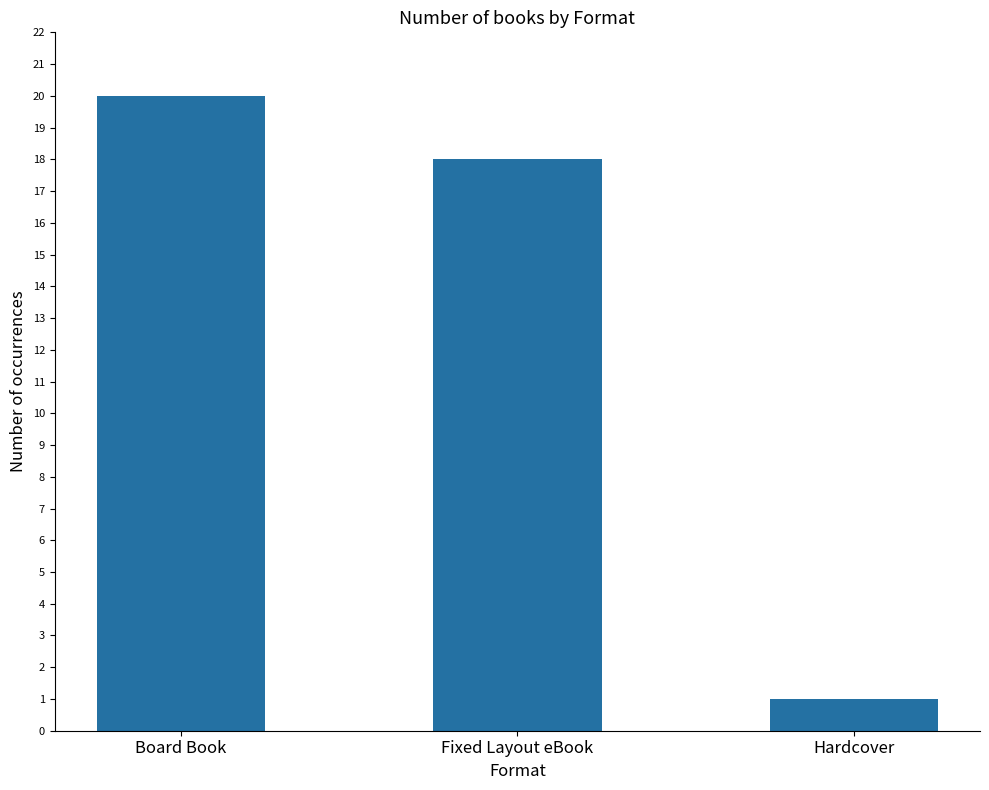

Which has a higher value, Fixed Layout eBook or Board Book?

Board Book